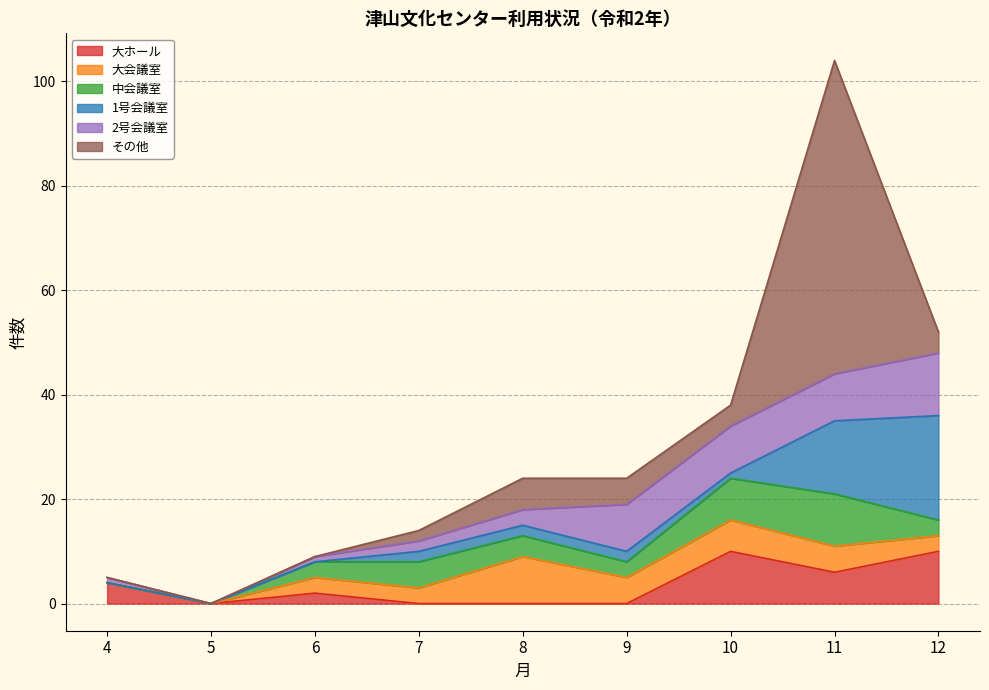

What is the value of the 大会議室 point at the 4th from the left?

3